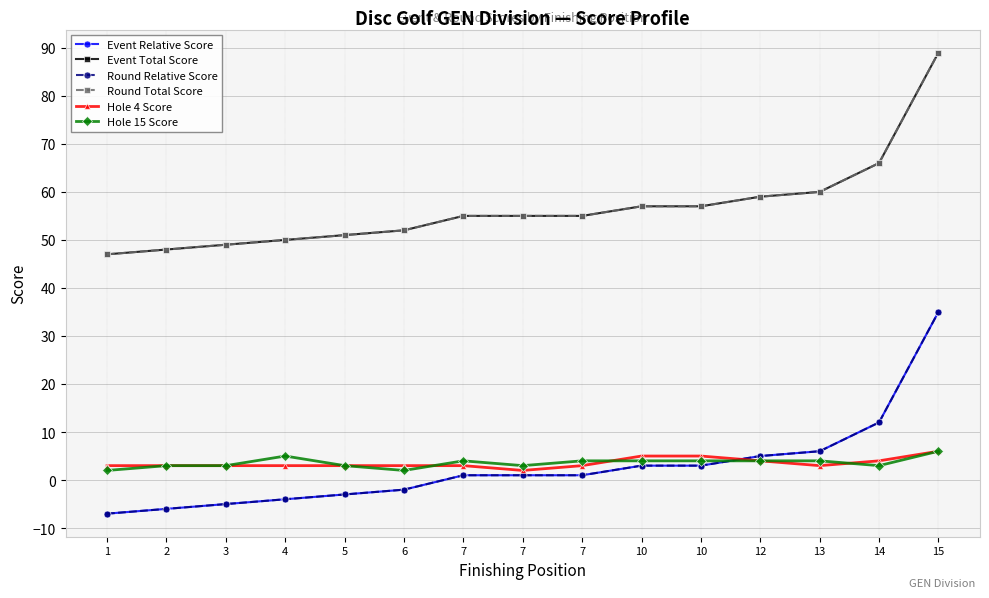

Which series has the largest total across all categories?

Event Total Score